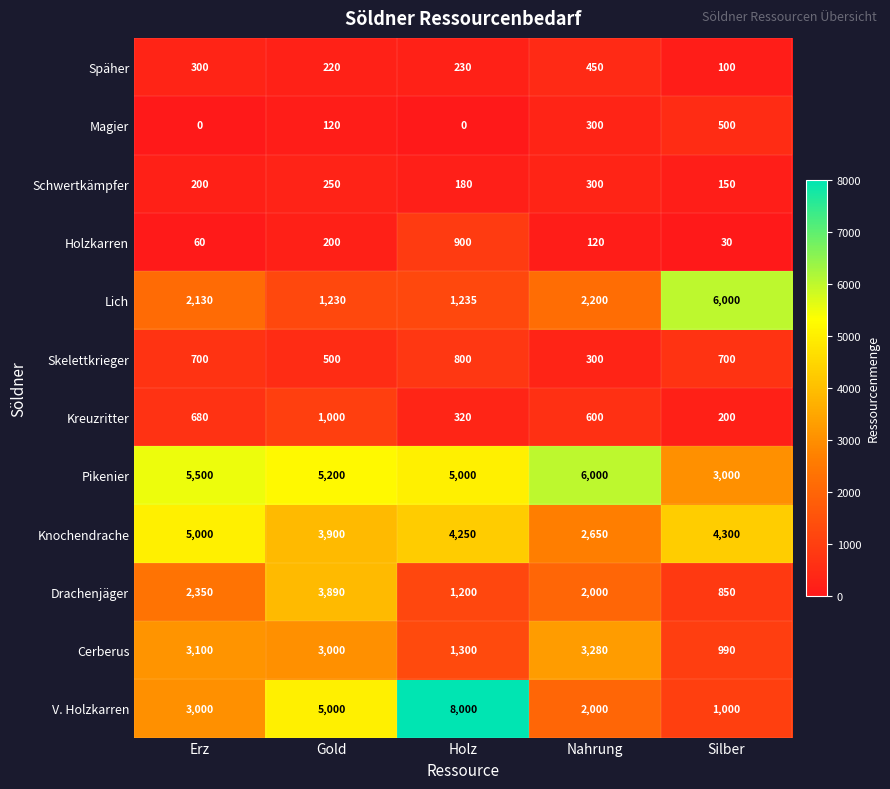

Count the number of data series in this chart.

12